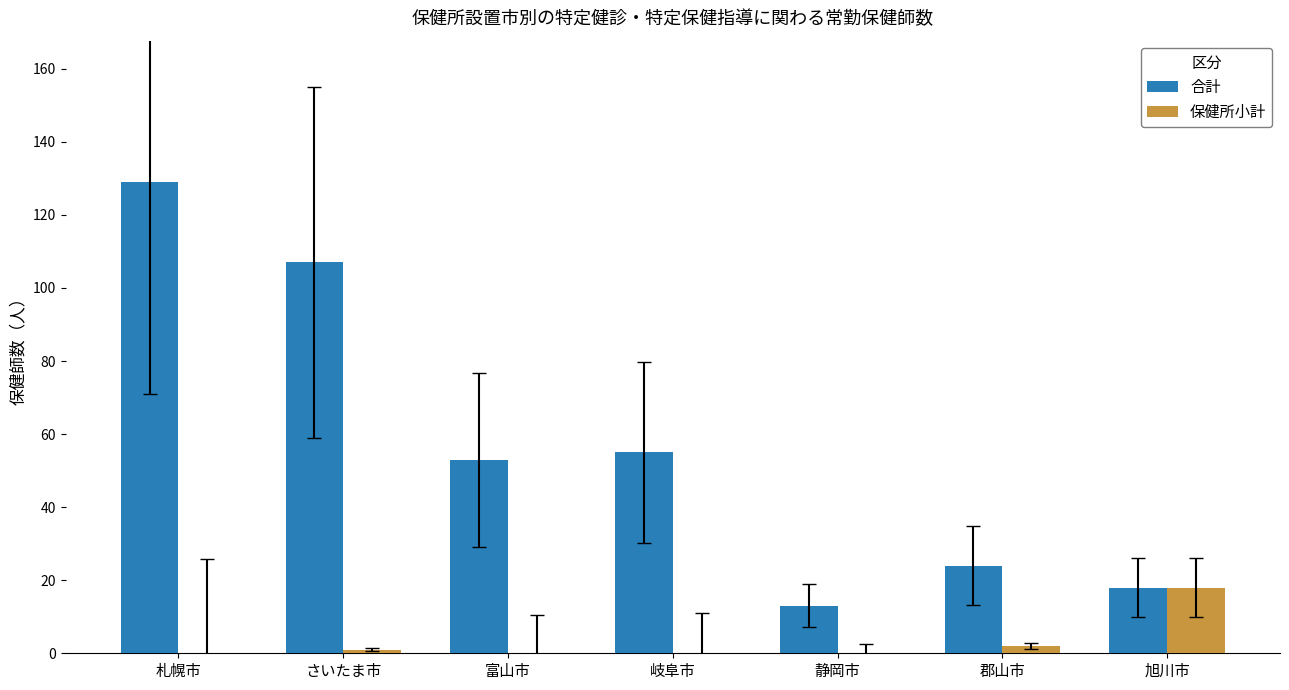

Between 札幌市 and 富山市, which series saw the biggest shift?

合計